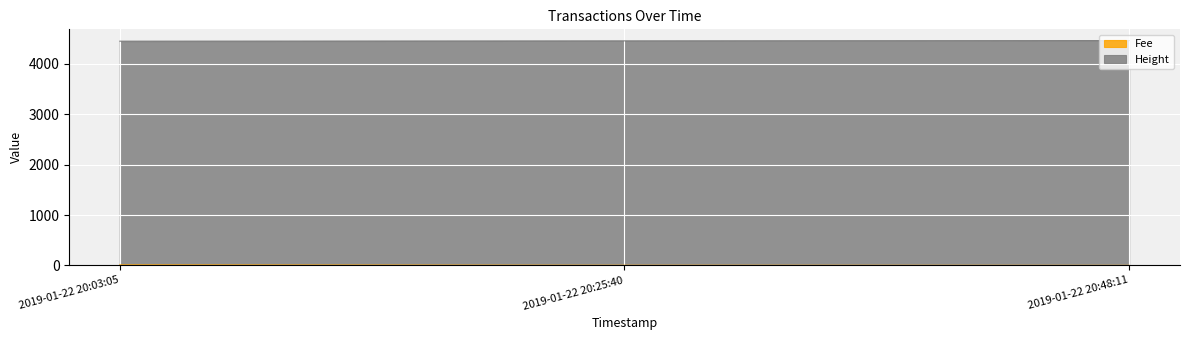

What is the sum of the Fee values at 2019-01-22 20:48:11 and 2019-01-22 20:25:40?

2.1